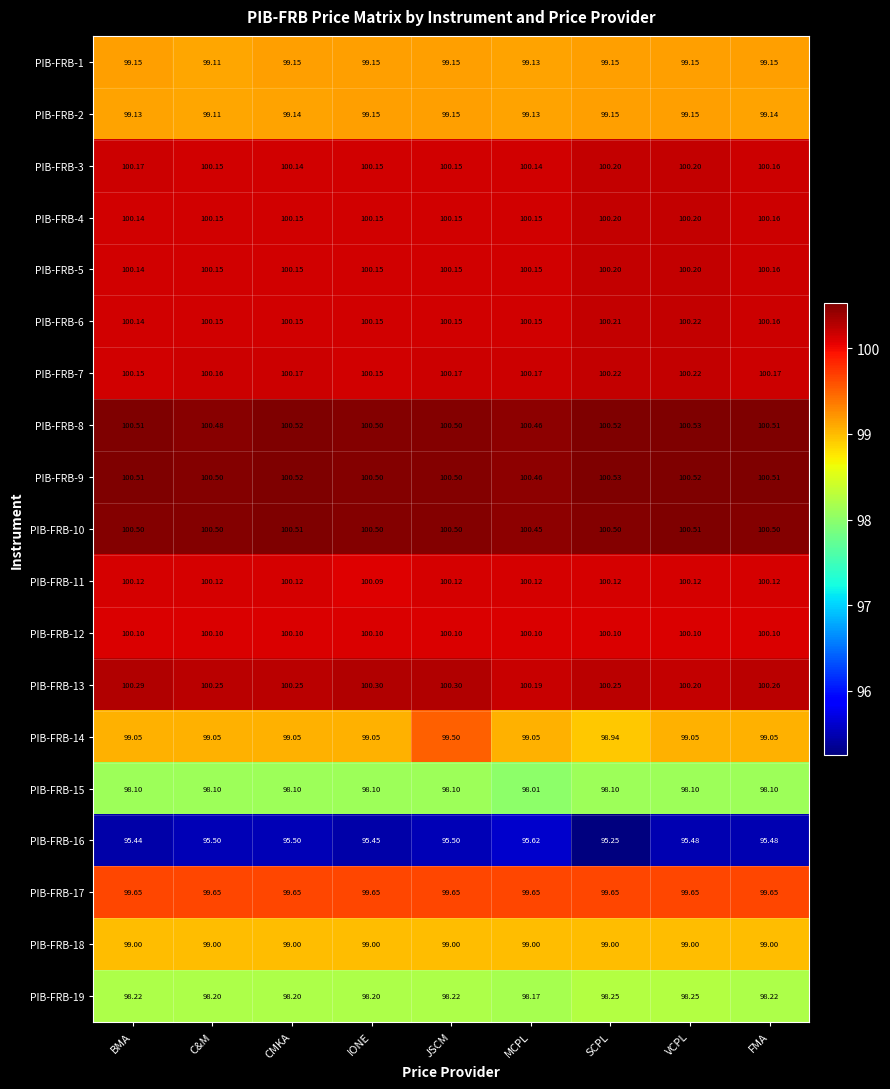

Is the value of PIB-FRB-14 at SCPL greater than the value of PIB-FRB-18 at MCPL?

No